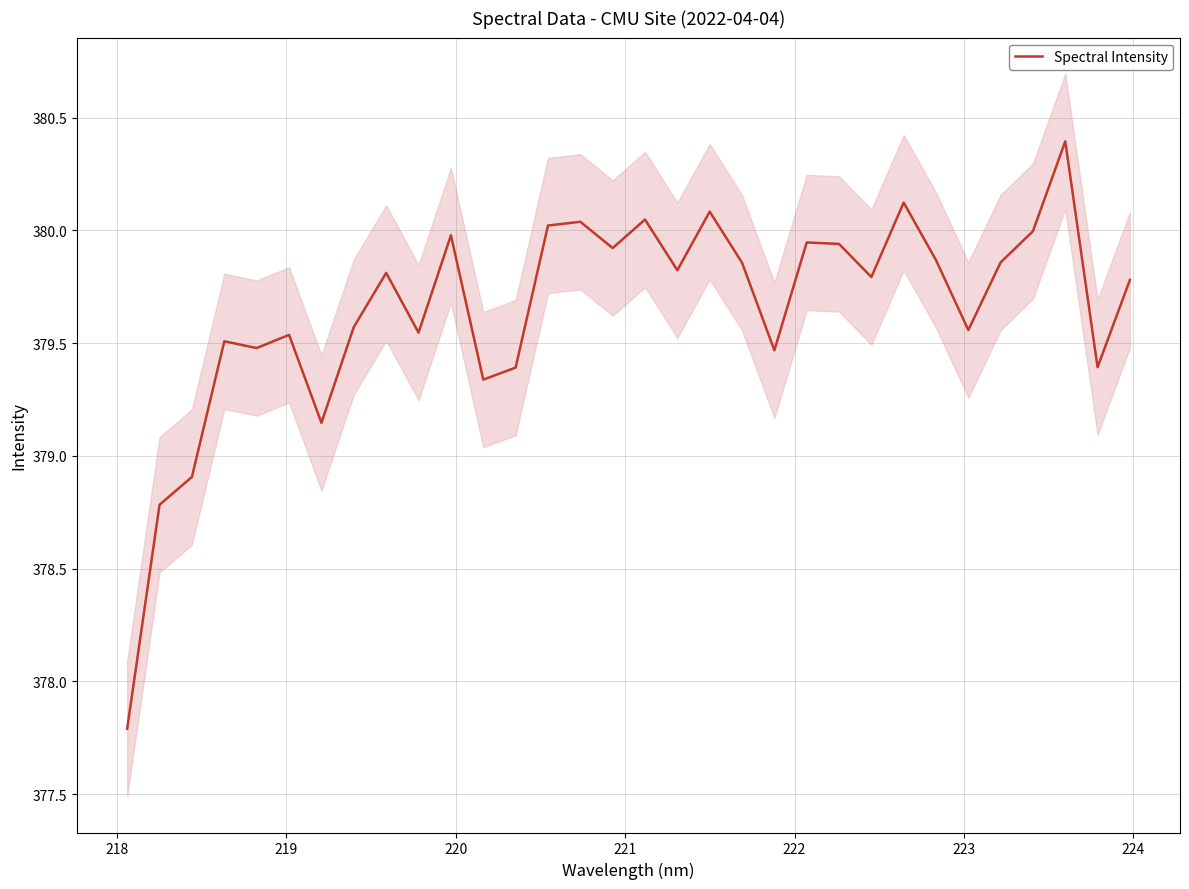

What is the minimum value for Spectral Intensity?

377.8